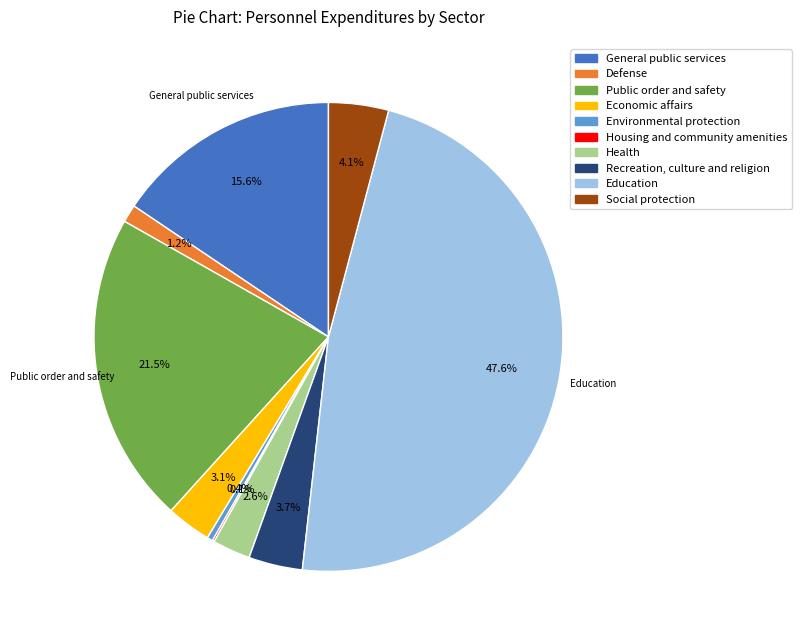

What is the ratio of the value at General public services to the value at Education?

0.3